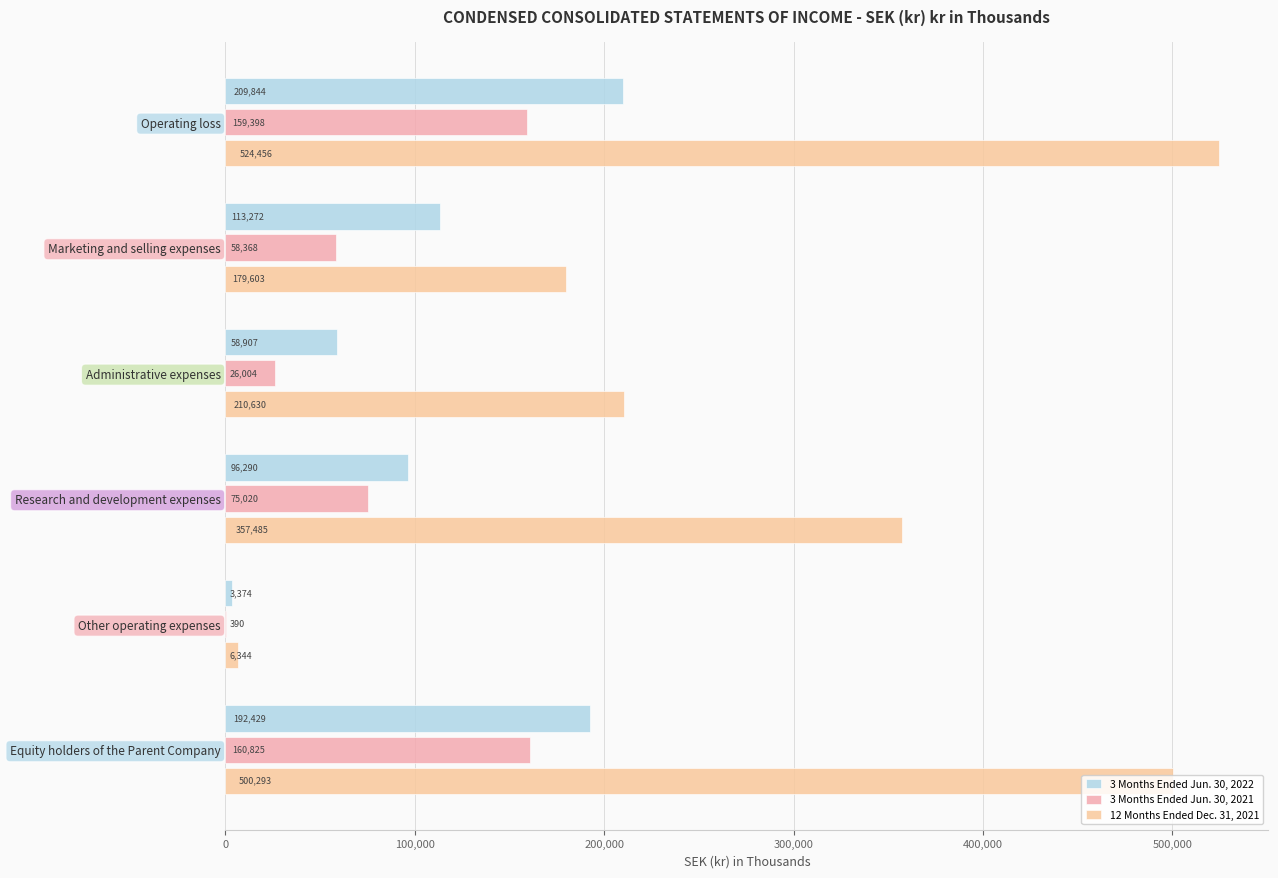

How many distinct data groups are displayed?

3